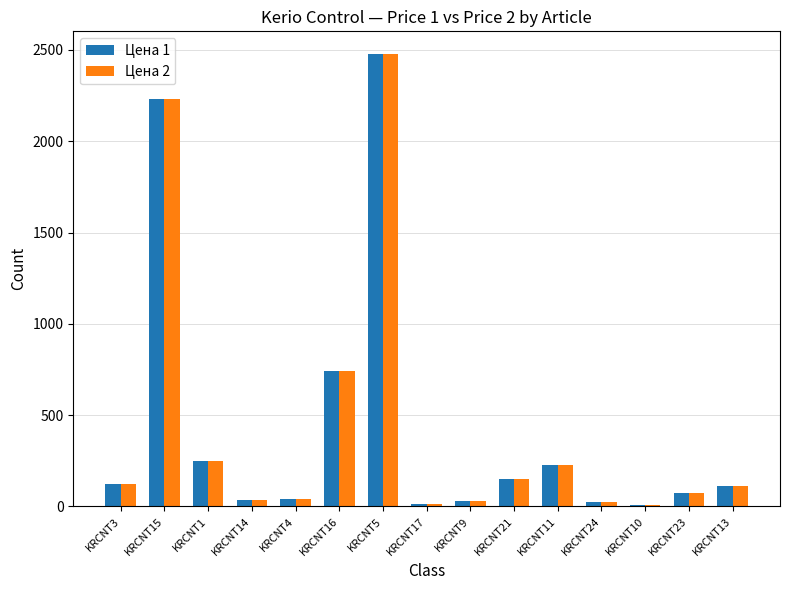

The Цена 1 series shows 13.0 at KRCNT17. True or false?

True